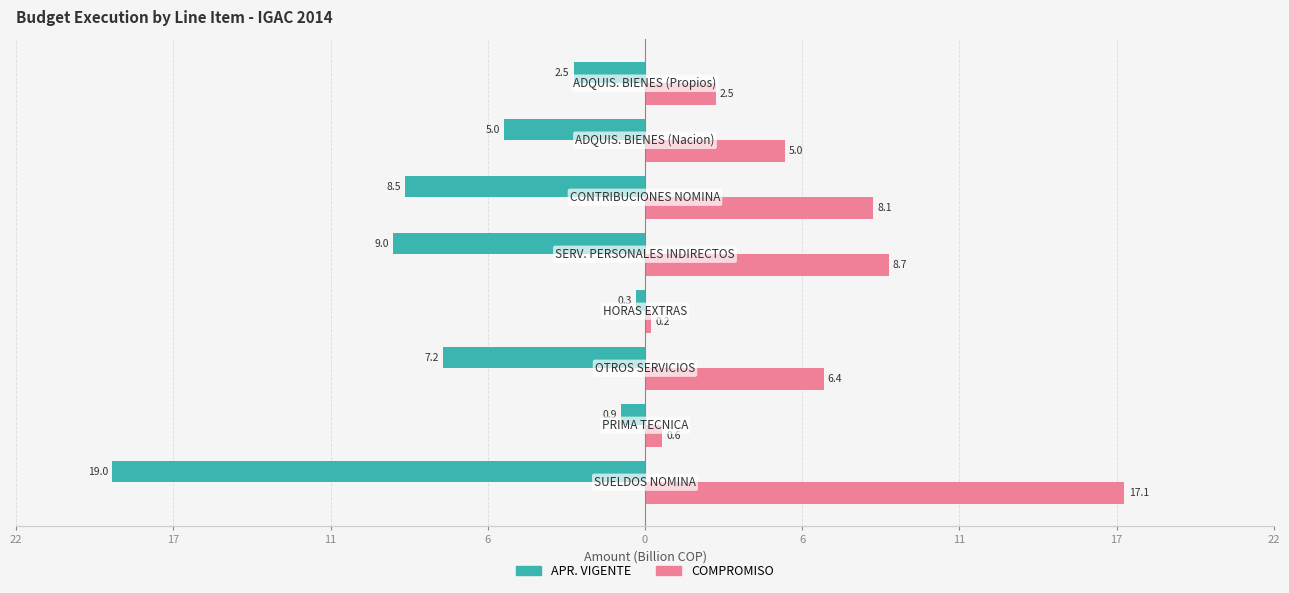

What are all the series names shown in the legend?

APR. VIGENTE, COMPROMISO